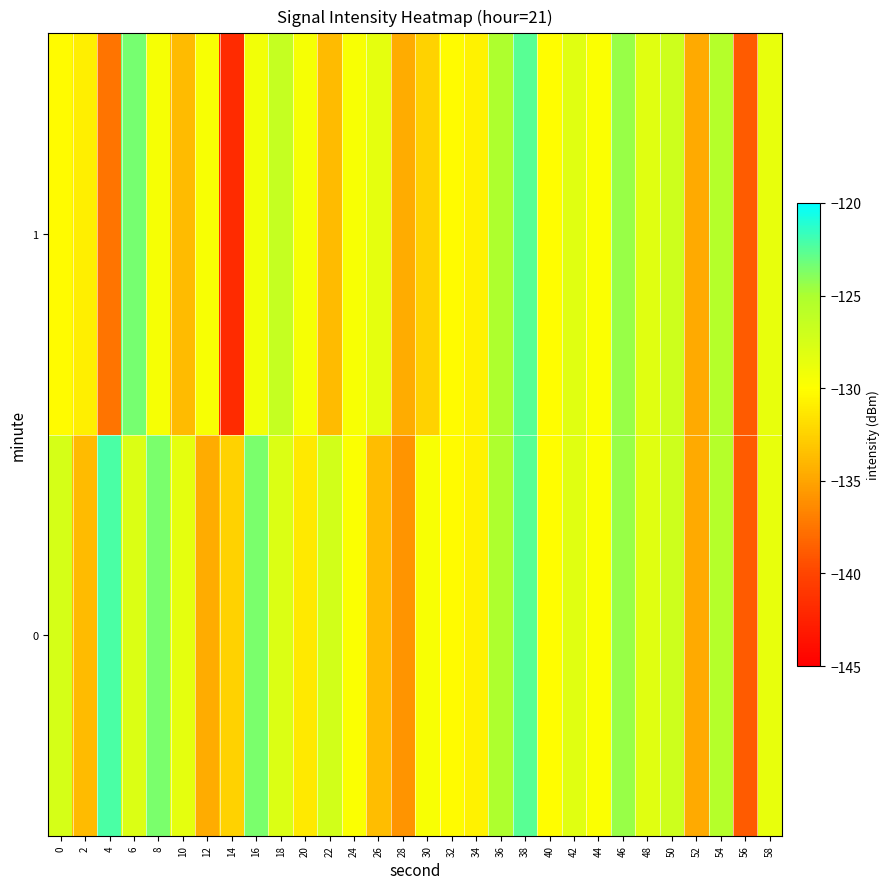

What is the minimum value shown in the chart?

-141.8